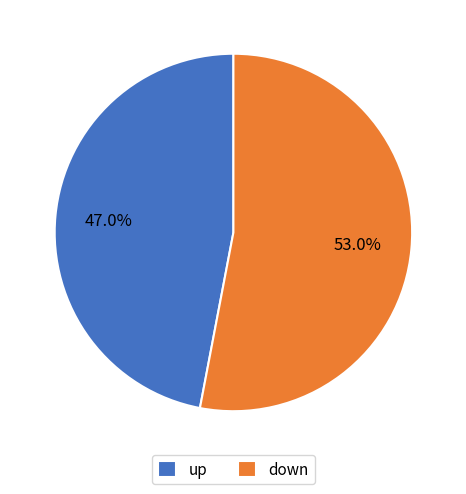

The down slice represents 59% of the pie. True or false?

False